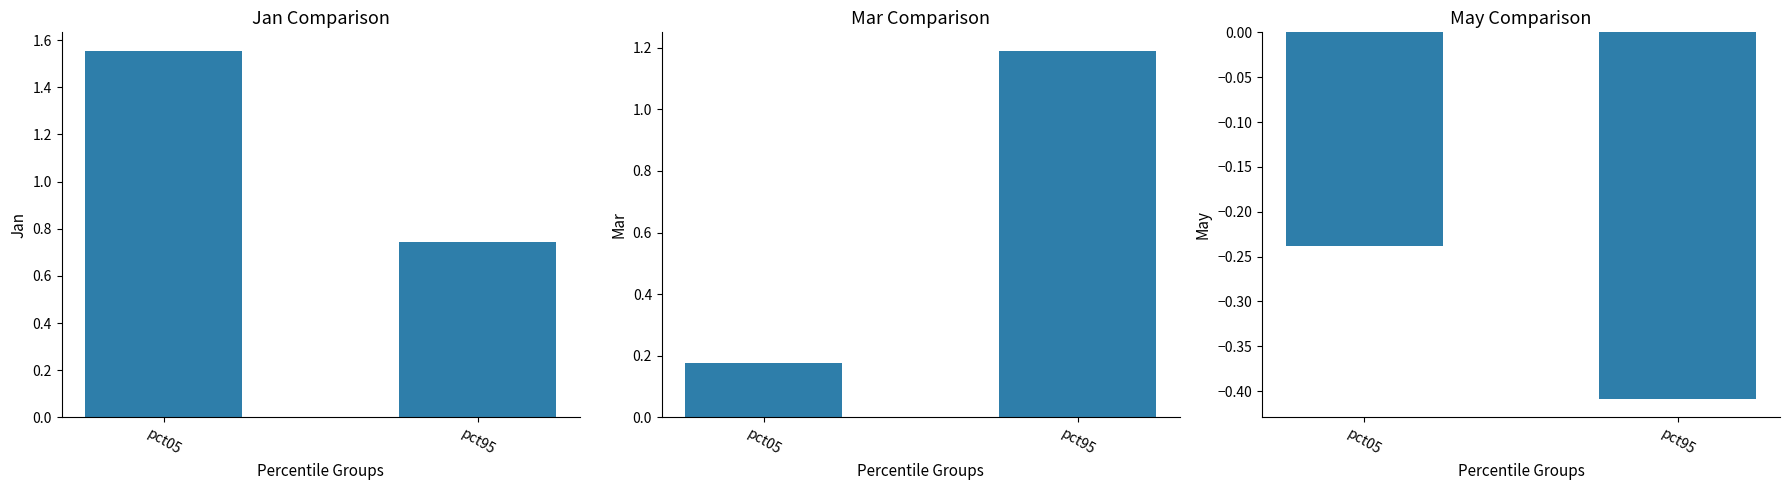

Where is Mar nearest to the value 0?

pct05